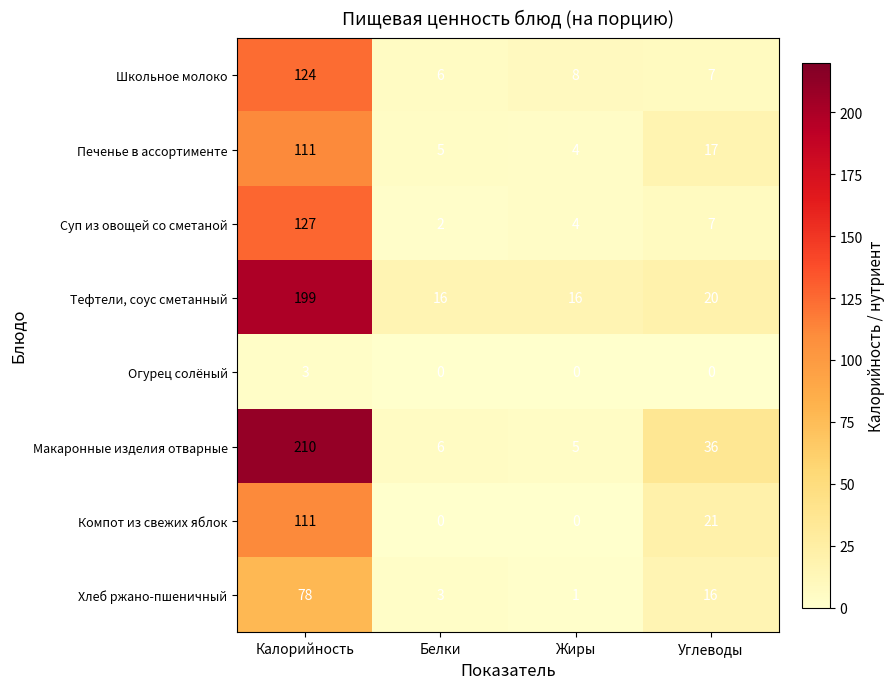

Where is Печенье в ассортименте nearest to the value 57?

Углеводы